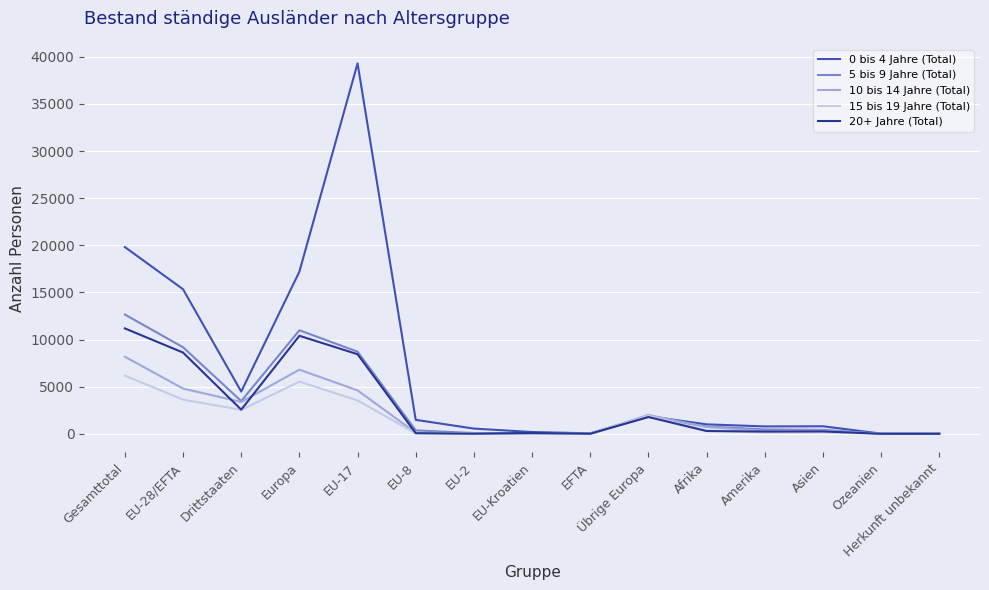

The 5 bis 9 Jahre (Total) series shows 17643 at Gesamttotal. True or false?

False